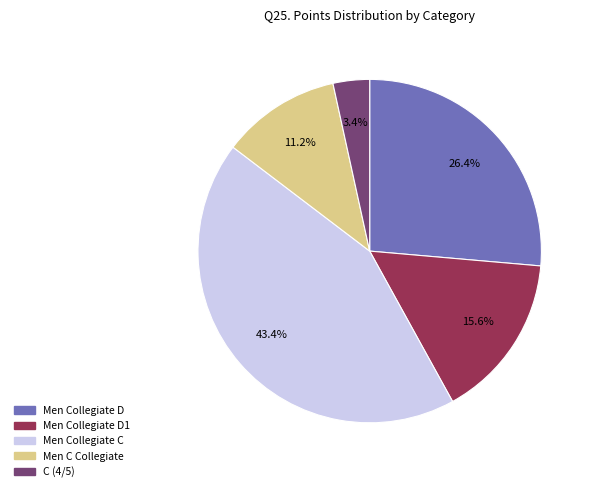

To the nearest percent, what is the difference between the largest and smallest slice percentages?

40%